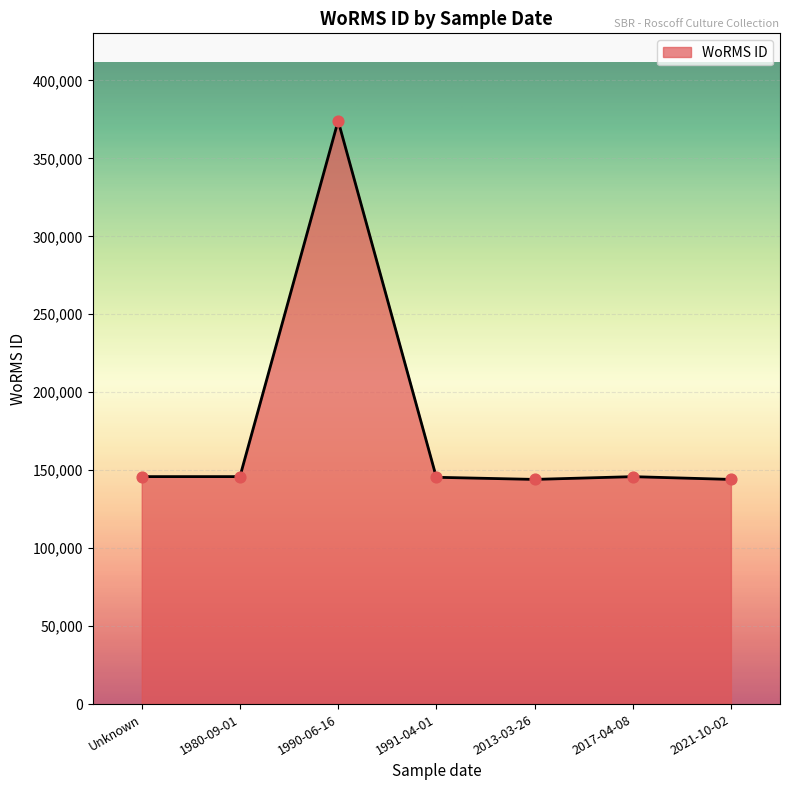

What is the ratio of the value at 2021-10-02 to the value at 1990-06-16?

0.4